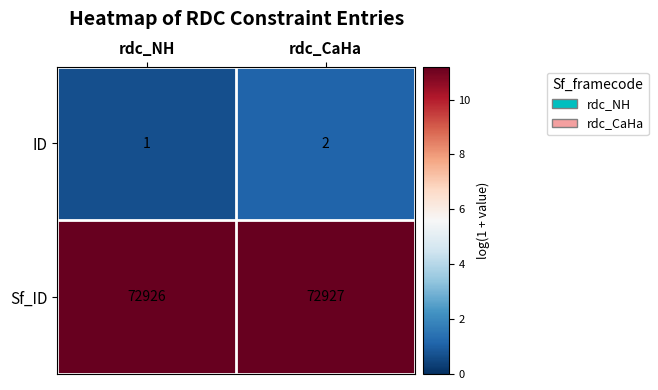

Reading right to left, list all the values displayed in this chart.

ID: rdc_CaHa=2	rdc_NH=1
Sf_ID: rdc_CaHa=72927	rdc_NH=72926